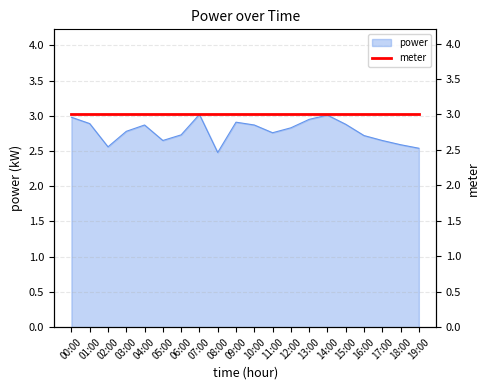

Reading left to right, transcribe all the data shown in this chart.

3.0	2.9	2.6	2.8	2.9	2.6	2.7	3.0	2.5	2.9	2.9	2.8	2.8	3.0	3.0	2.9	2.7	2.6	2.6	2.5